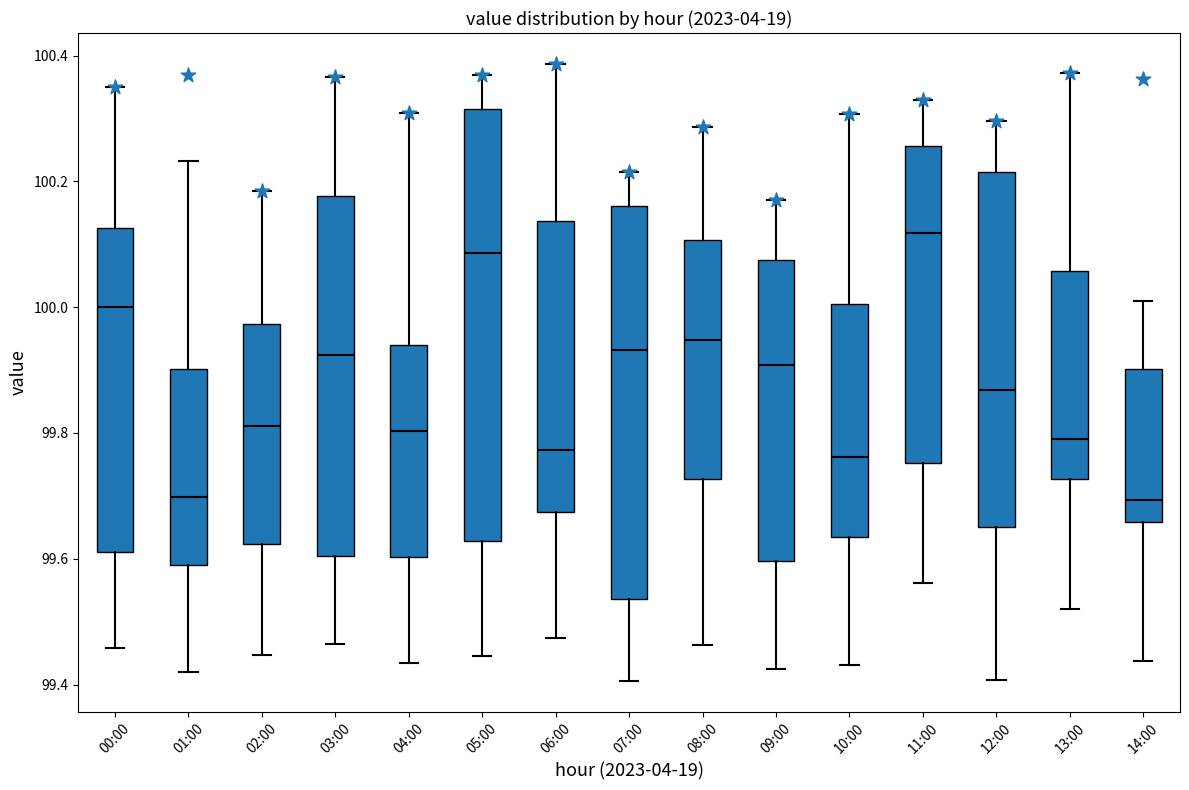

Reading left to right, read every box against the y-axis: the position of its median line, the range the box covers, and the ends of its whiskers. The values are not printed on the chart, so give them approximately, as read against the axis.

00:00: median 100.00, box 99.62 to 100.12, whiskers 99.46 to 100.36
01:00: median 99.70, box 99.60 to 99.90, whiskers 99.42 to 100.24
02:00: median 99.82, box 99.62 to 99.98, whiskers 99.44 to 100.18
03:00: median 99.92, box 99.60 to 100.18, whiskers 99.46 to 100.36
04:00: median 99.80, box 99.60 to 99.94, whiskers 99.44 to 100.30
05:00: median 100.08, box 99.62 to 100.32, whiskers 99.44 to 100.36
06:00: median 99.78, box 99.68 to 100.14, whiskers 99.48 to 100.38
07:00: median 99.94, box 99.54 to 100.16, whiskers 99.40 to 100.22
08:00: median 99.94, box 99.72 to 100.10, whiskers 99.46 to 100.28
09:00: median 99.90, box 99.60 to 100.08, whiskers 99.42 to 100.18
10:00: median 99.76, box 99.64 to 100.00, whiskers 99.44 to 100.30
11:00: median 100.12, box 99.76 to 100.26, whiskers 99.56 to 100.32
12:00: median 99.86, box 99.66 to 100.22, whiskers 99.40 to 100.30
13:00: median 99.80, box 99.72 to 100.06, whiskers 99.52 to 100.38
14:00: median 99.70, box 99.66 to 99.90, whiskers 99.44 to 100.00